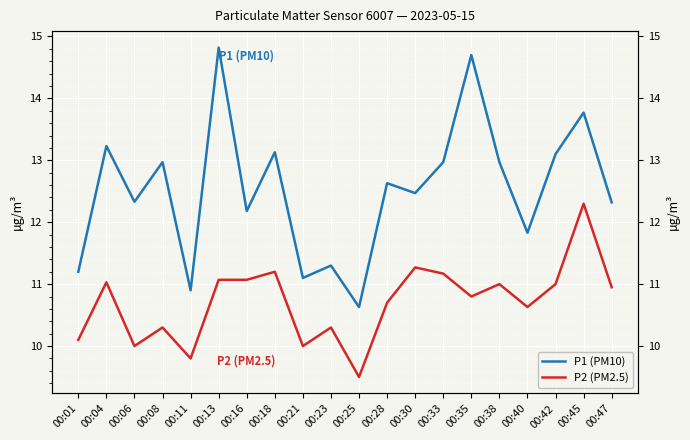

The value of P1 (PM10) at 00:28 is 12.6. True or false?

True